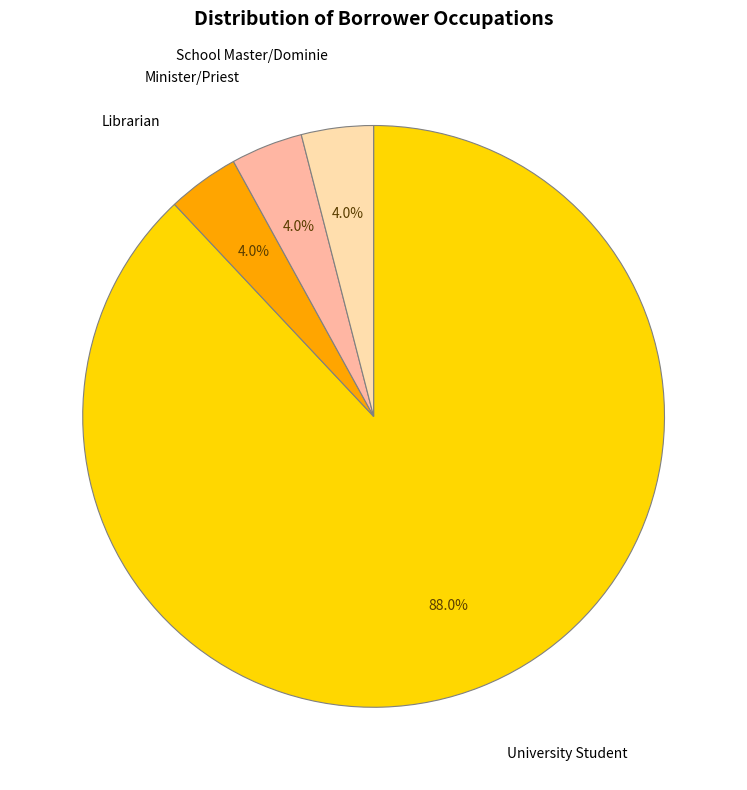

Is there any slice that represents more than half of the pie?

Yes